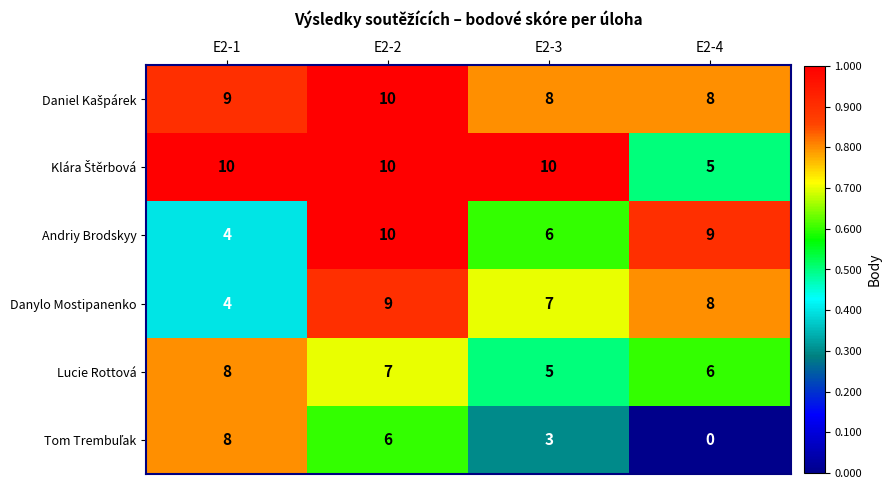

What is the difference between the maximum and minimum values in the Andriy Brodskyy series?

6